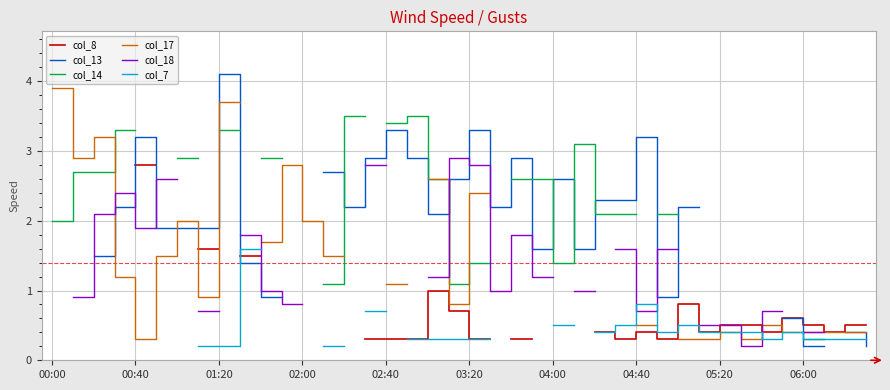

Count the number of categories in the chart.

40